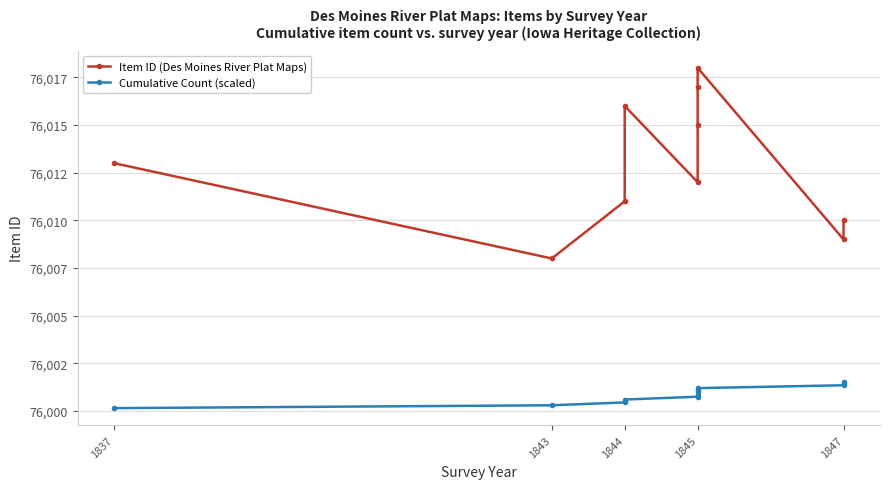

What is the minimum value for Cumulative Count (scaled)?

76000.1